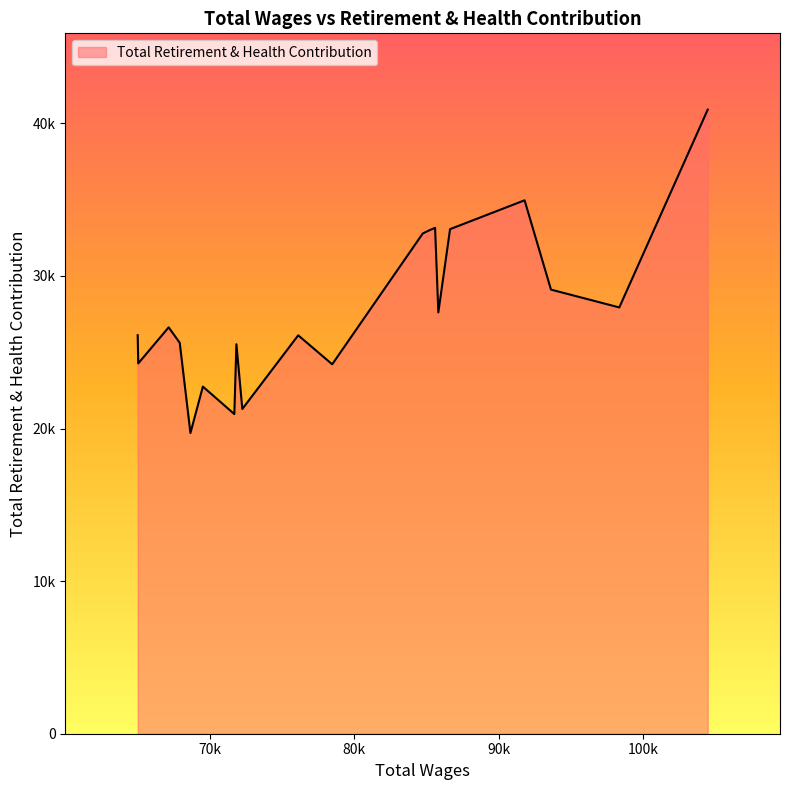

List the labels in order of value, largest first.

0, 3, 6, 4, 7, 8, 2, 1, 5, 17, 19, 10, 16, 12, 18, 9, 14, 11, 13, 15